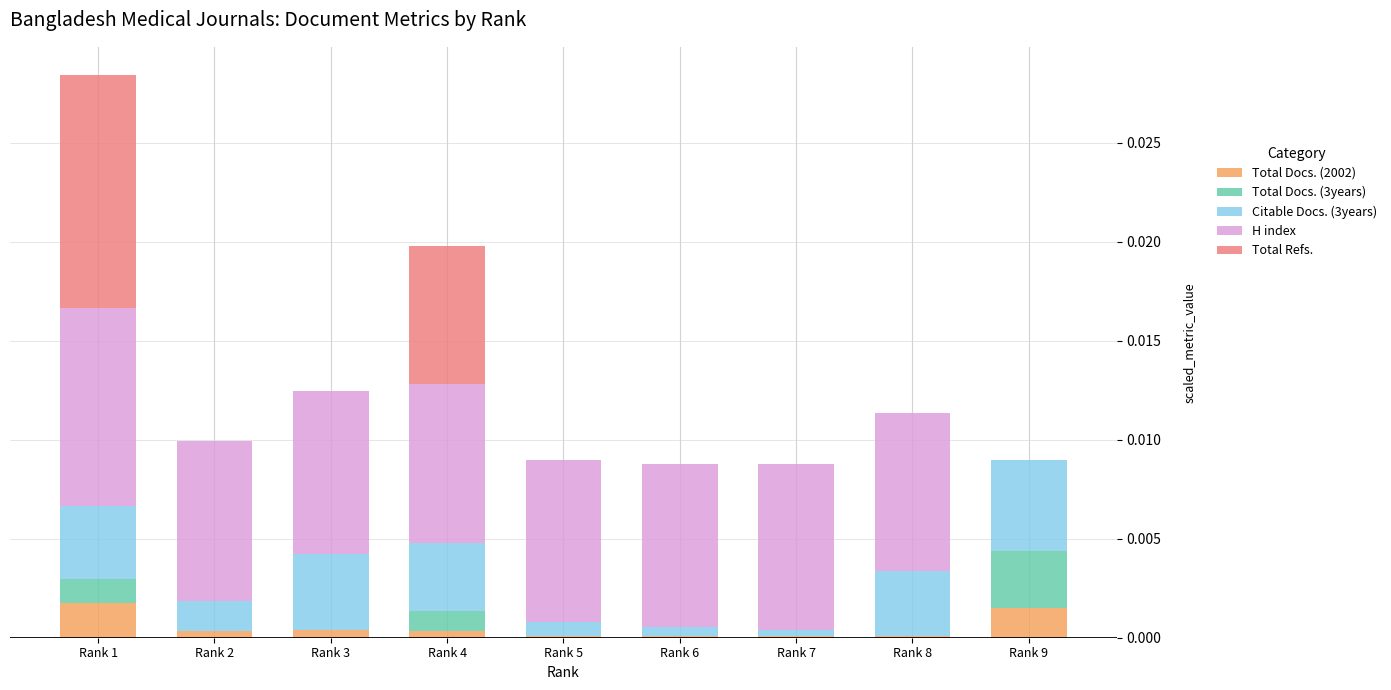

The Citable Docs. (3years) series shows 0.0 at Rank 3. True or false?

False